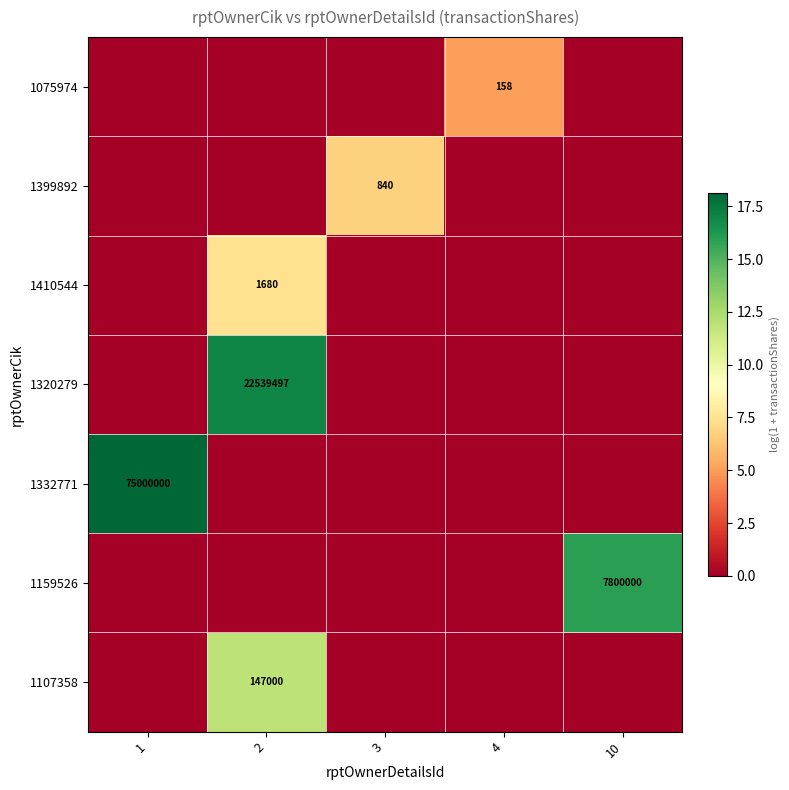

True or false: 1159526 has a value of 4166157 at 10.

False